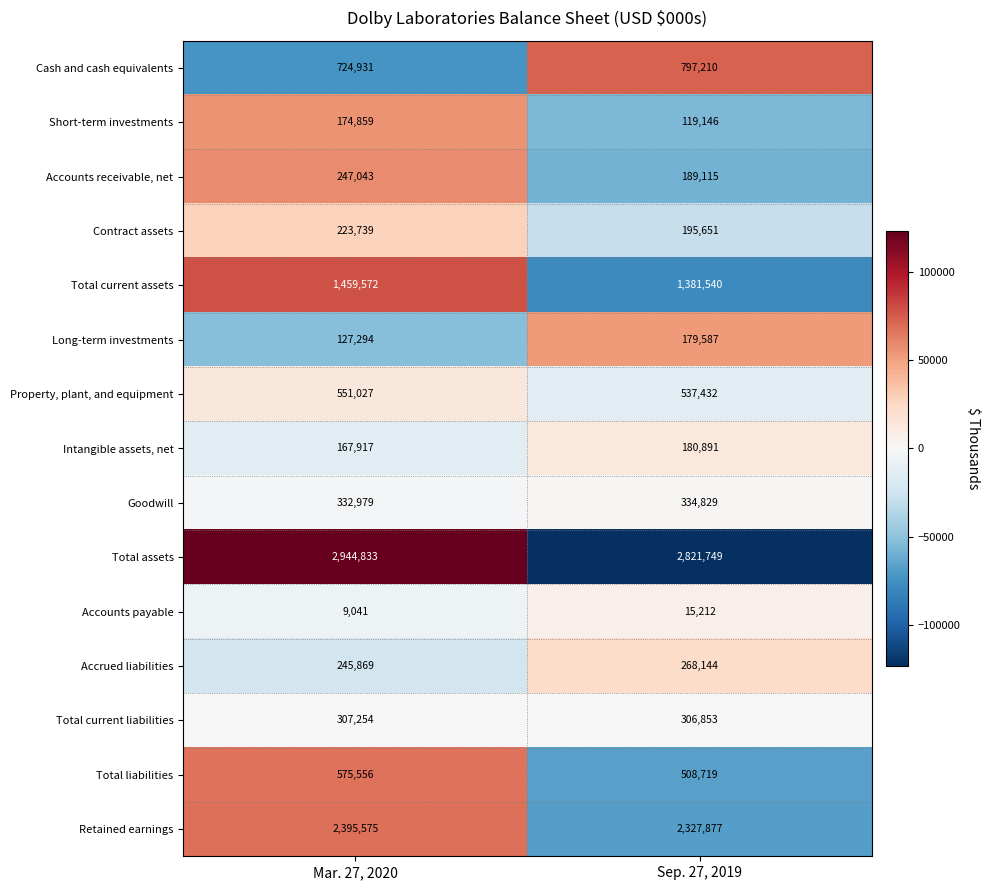

At which label is Short-term investments closest to 147002?

Sep. 27, 2019